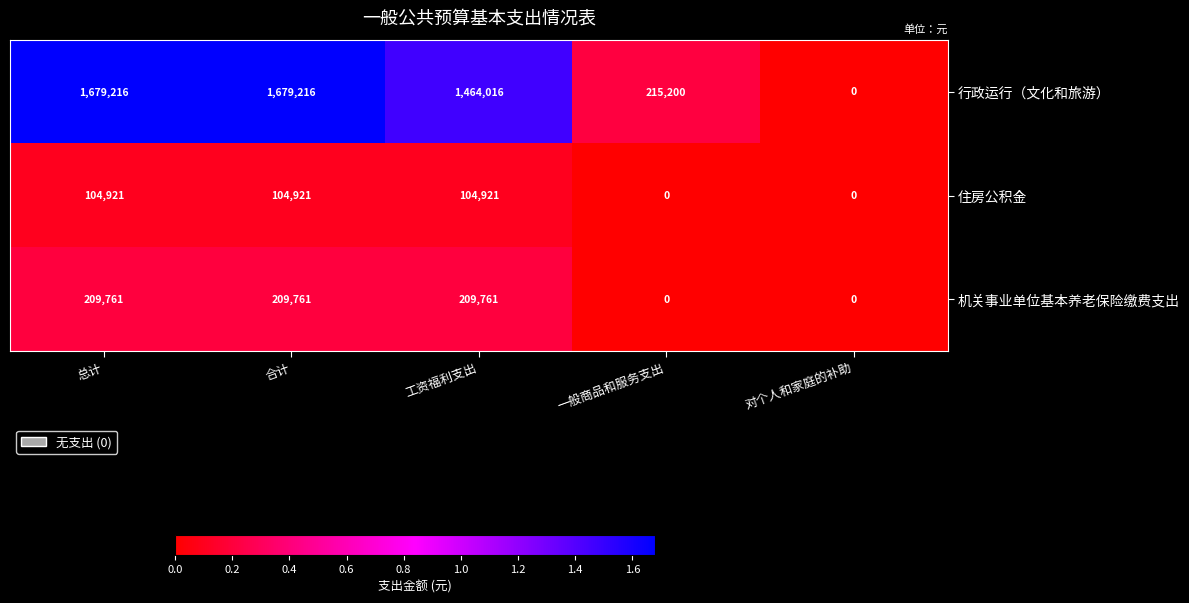

What is the difference between the maximum and minimum values in the 行政运行（文化和旅游） series?

1679216